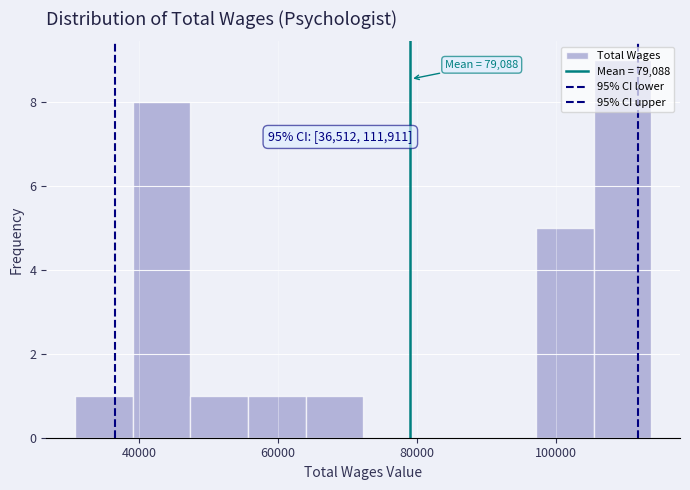

Over which range of the x-axis is the bar tallest?

106000 to 114000